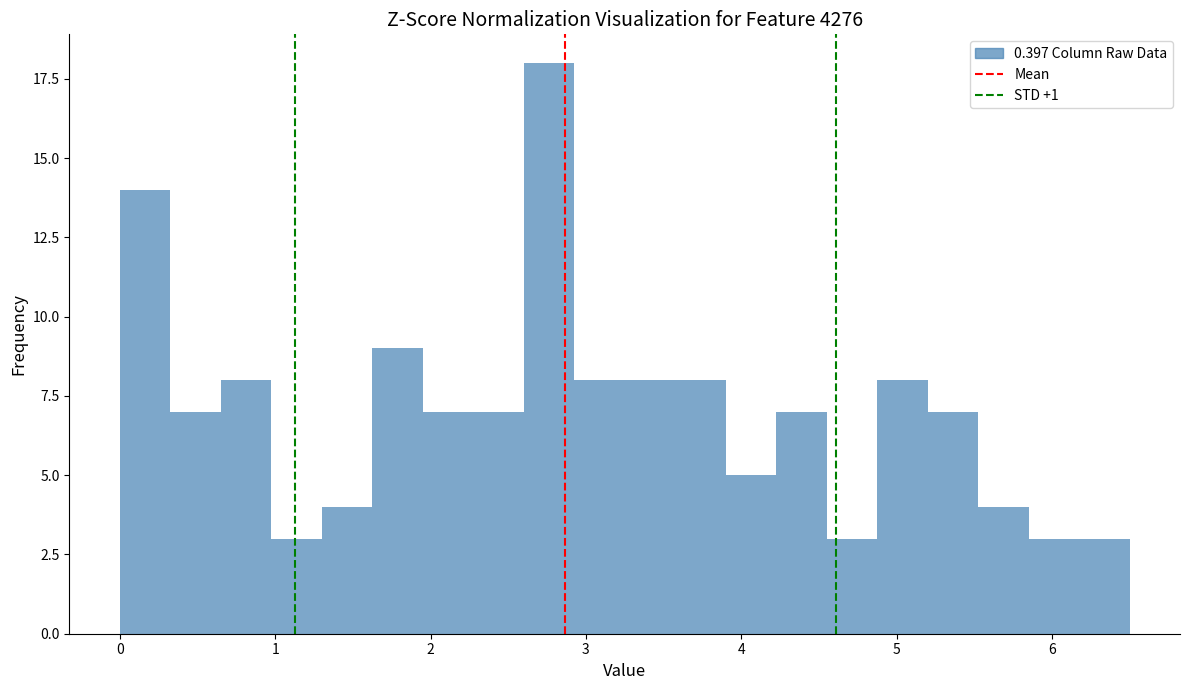

Around what value on the x-axis is the tallest bar? Give the approximate position of its centre, as read against the axis.

2.8